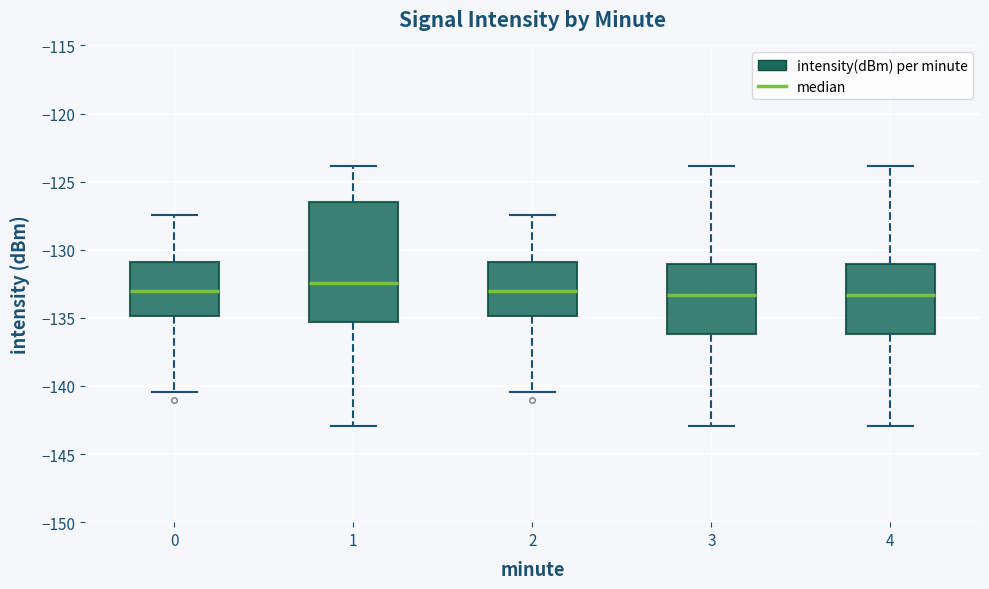

Where does the lower whisker of the box at x = 1 end on the y-axis? The values are not printed on the chart, so give them approximately, as read against the axis.

-143.0